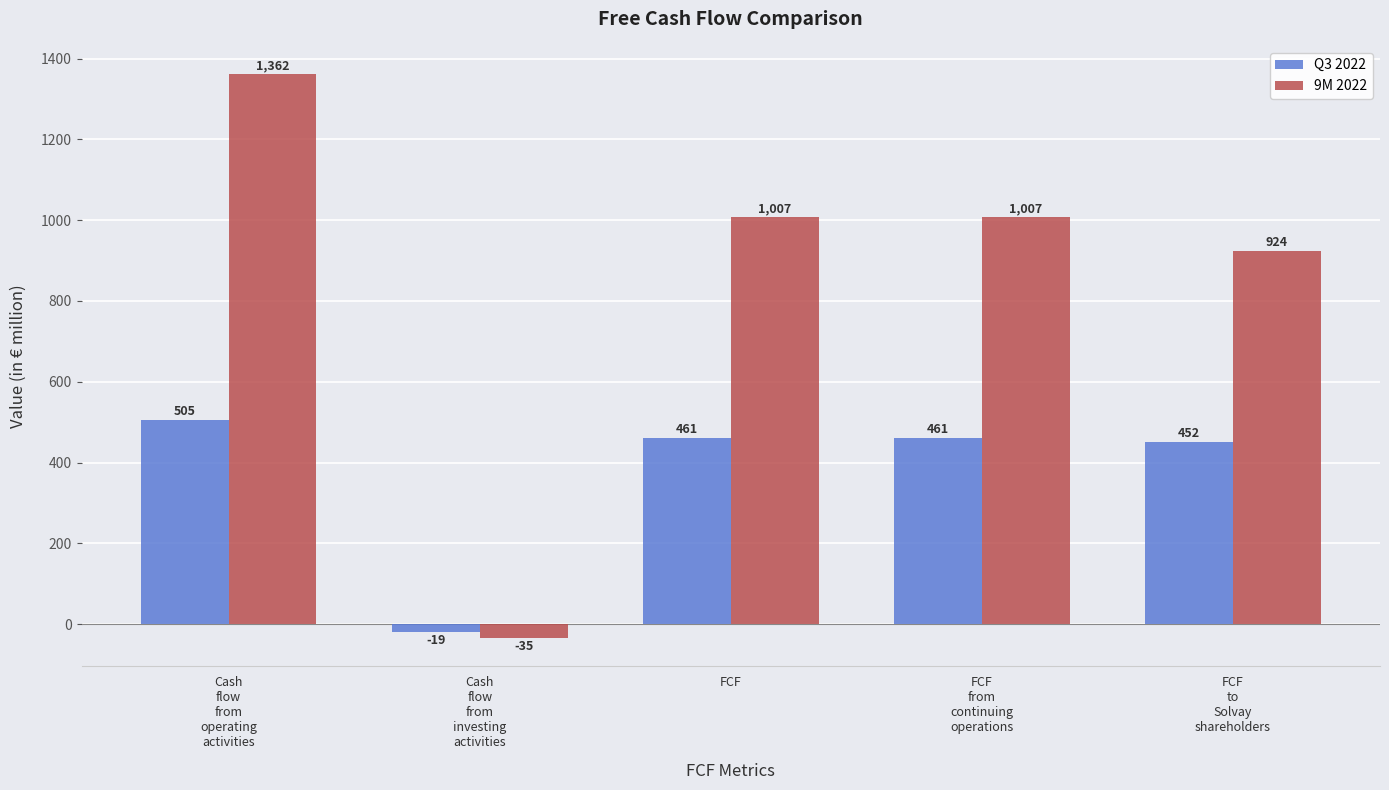

At how many categories does at least one series exceed 132?

4